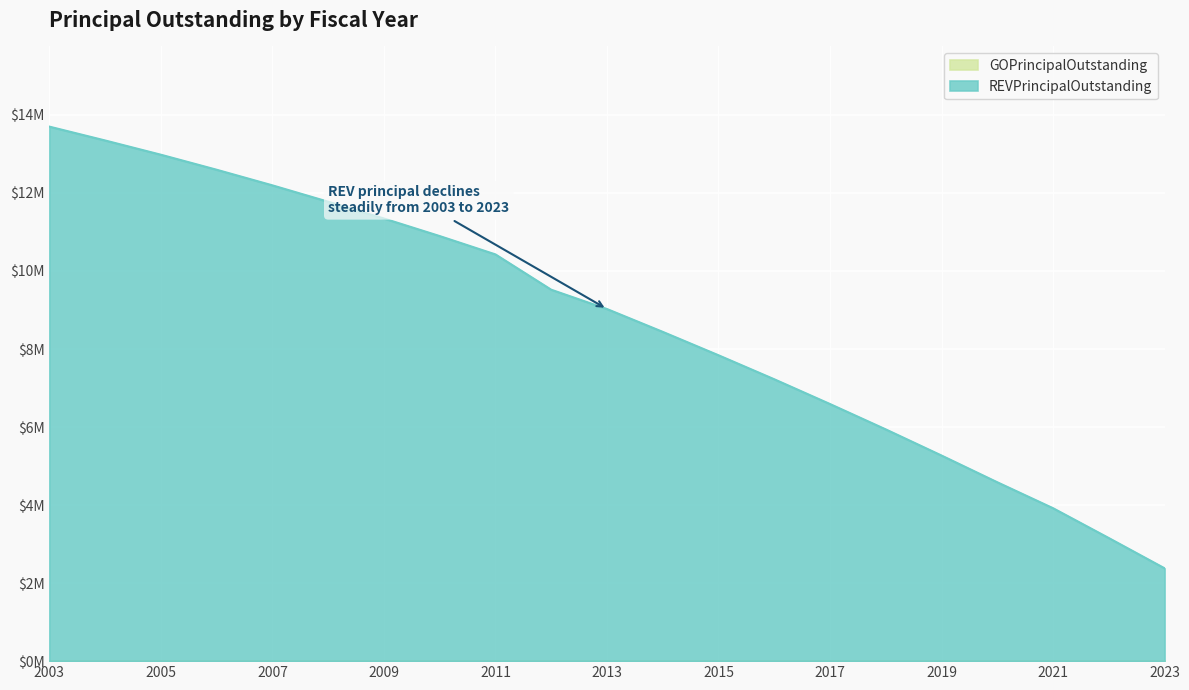

What is the sum of the values at 2006 and 2010?

23490000